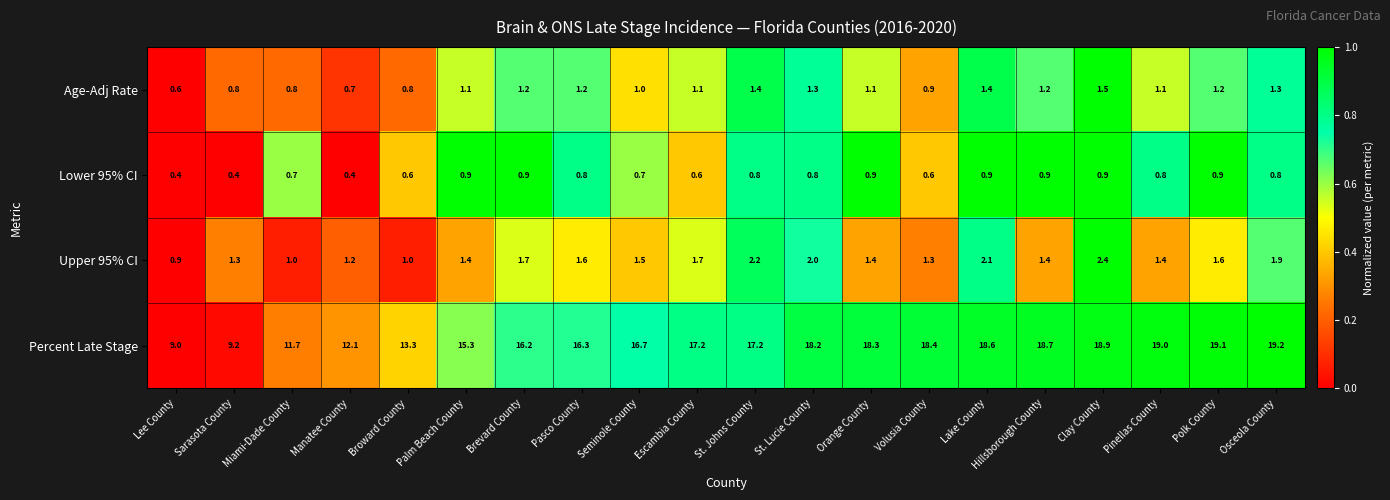

Rank the series by their maximum value, from lowest to highest.

Lower 95% CI, Age-Adj Rate, Upper 95% CI, Percent Late Stage